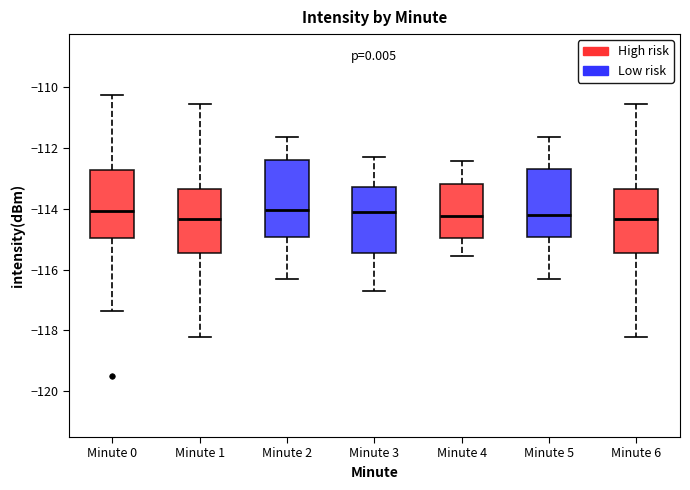

Reading left to right, transcribe this box plot: for each box, give where its median line is, the range the box spans, and where its two whiskers end, as read against the y-axis. The values are not printed on the chart, so give them approximately, as read against the axis.

Minute 0: median -114.0, box -115.0 to -112.8, whiskers -117.4 to -110.2
Minute 1: median -114.4, box -115.4 to -113.4, whiskers -118.2 to -110.6
Minute 2: median -114.0, box -115.0 to -112.4, whiskers -116.2 to -111.6
Minute 3: median -114.0, box -115.4 to -113.2, whiskers -116.6 to -112.2
Minute 4: median -114.2, box -115.0 to -113.2, whiskers -115.6 to -112.4
Minute 5: median -114.2, box -115.0 to -112.6, whiskers -116.2 to -111.6
Minute 6: median -114.4, box -115.4 to -113.4, whiskers -118.2 to -110.6